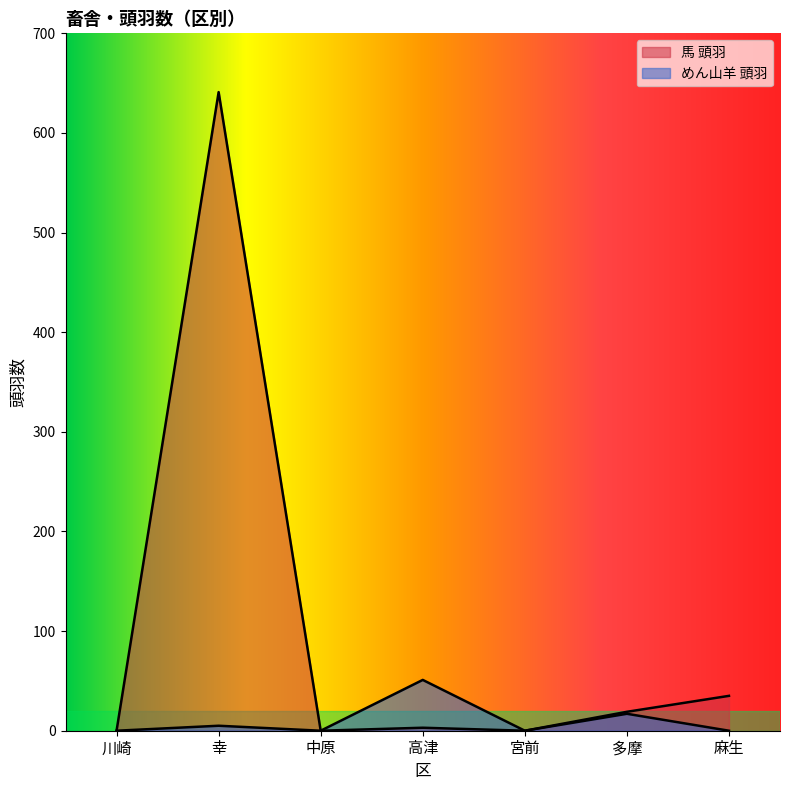

Reading left to right, list all the values displayed in this chart.

馬 頭羽: 川崎=0	幸=641	中原=0	高津=3	宮前=0	多摩=19	麻生=35
めん山羊 頭羽: 川崎=0	幸=5	中原=0	高津=51	宮前=0	多摩=17	麻生=0